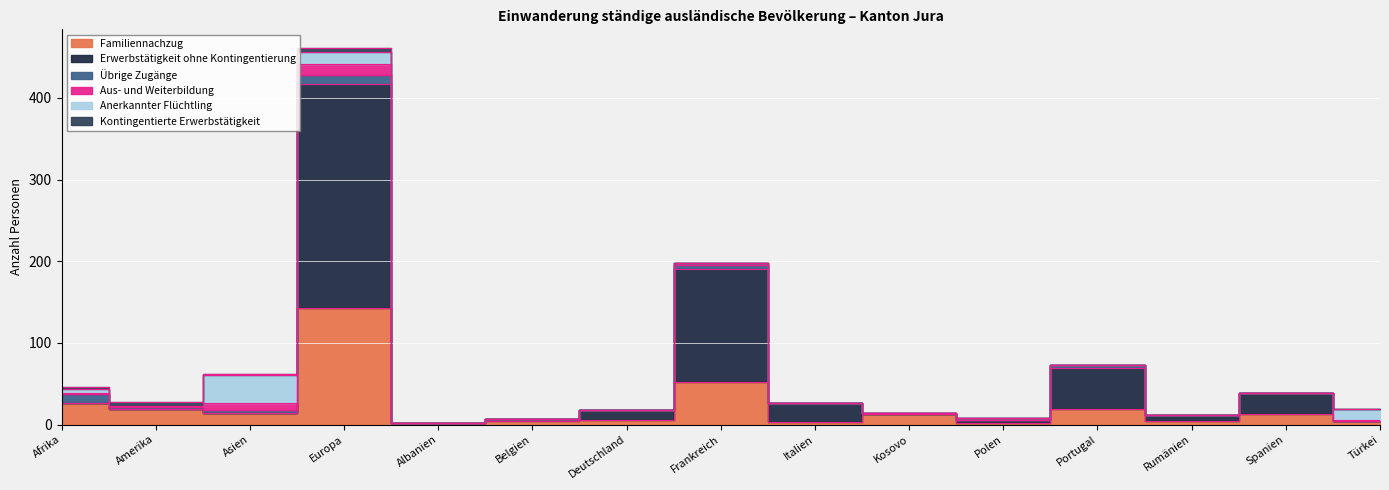

What is the label of the 11th point from the right?

Albanien